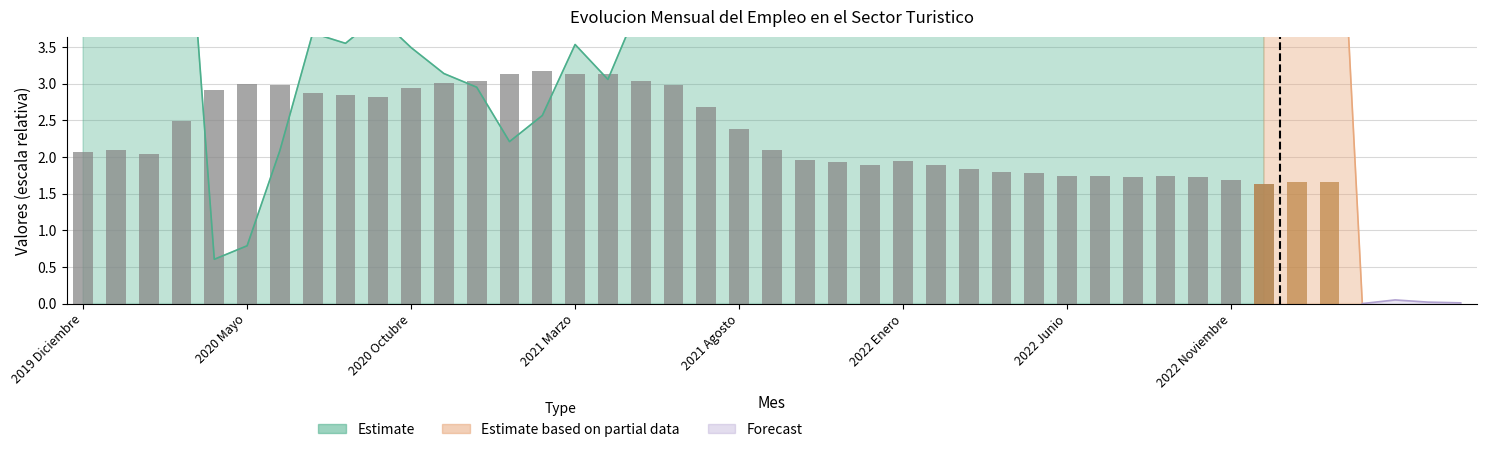

Rank the categories by value from lowest to highest.

36, 35, 32, 34, 31, 33, 30, 29, 28, 27, 26, 24, 23, 25, 22, 2020 Octubre, 2019 Diciembre, 2020 Mayo, 21, 20, 2021 Marzo, 19, 9, 8, 2022 Noviembre, 2021 Agosto, 10, 2022 Junio, 18, 2022 Enero, 11, 12, 17, 16, 13, 15, 14